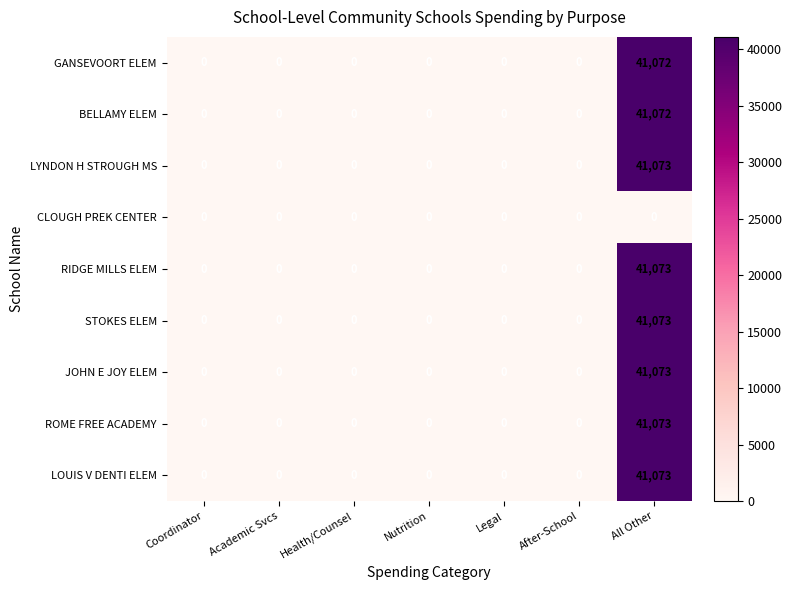

What is the maximum value shown in the chart?

41073